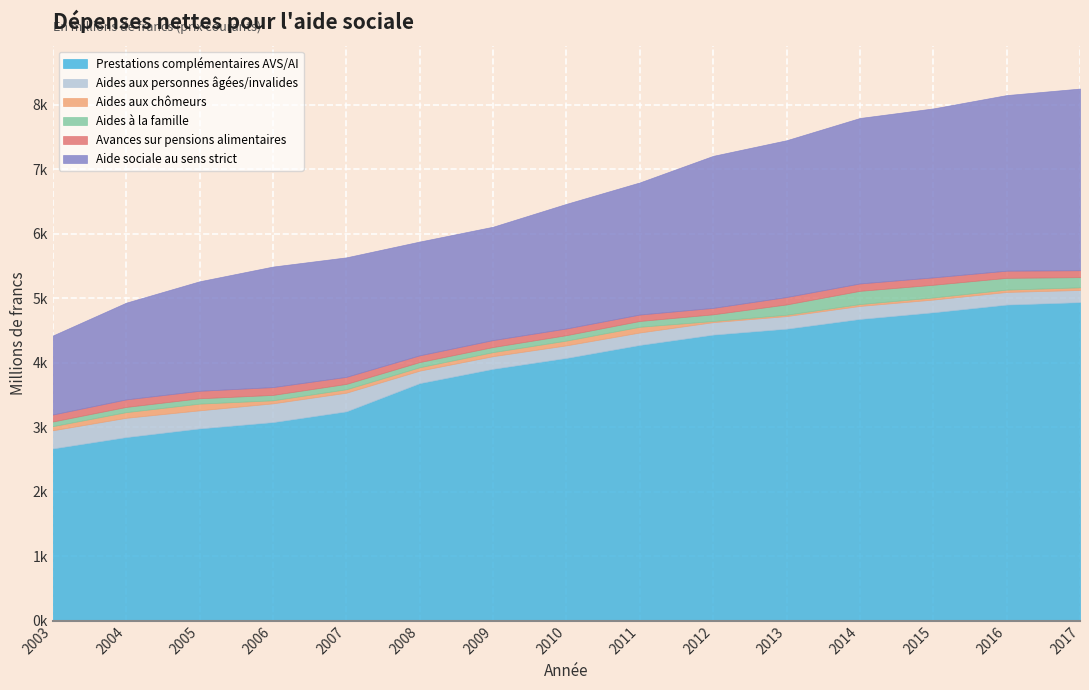

What is the value of the Aide sociale au sens strict point at the 1st from the left?

1224.4